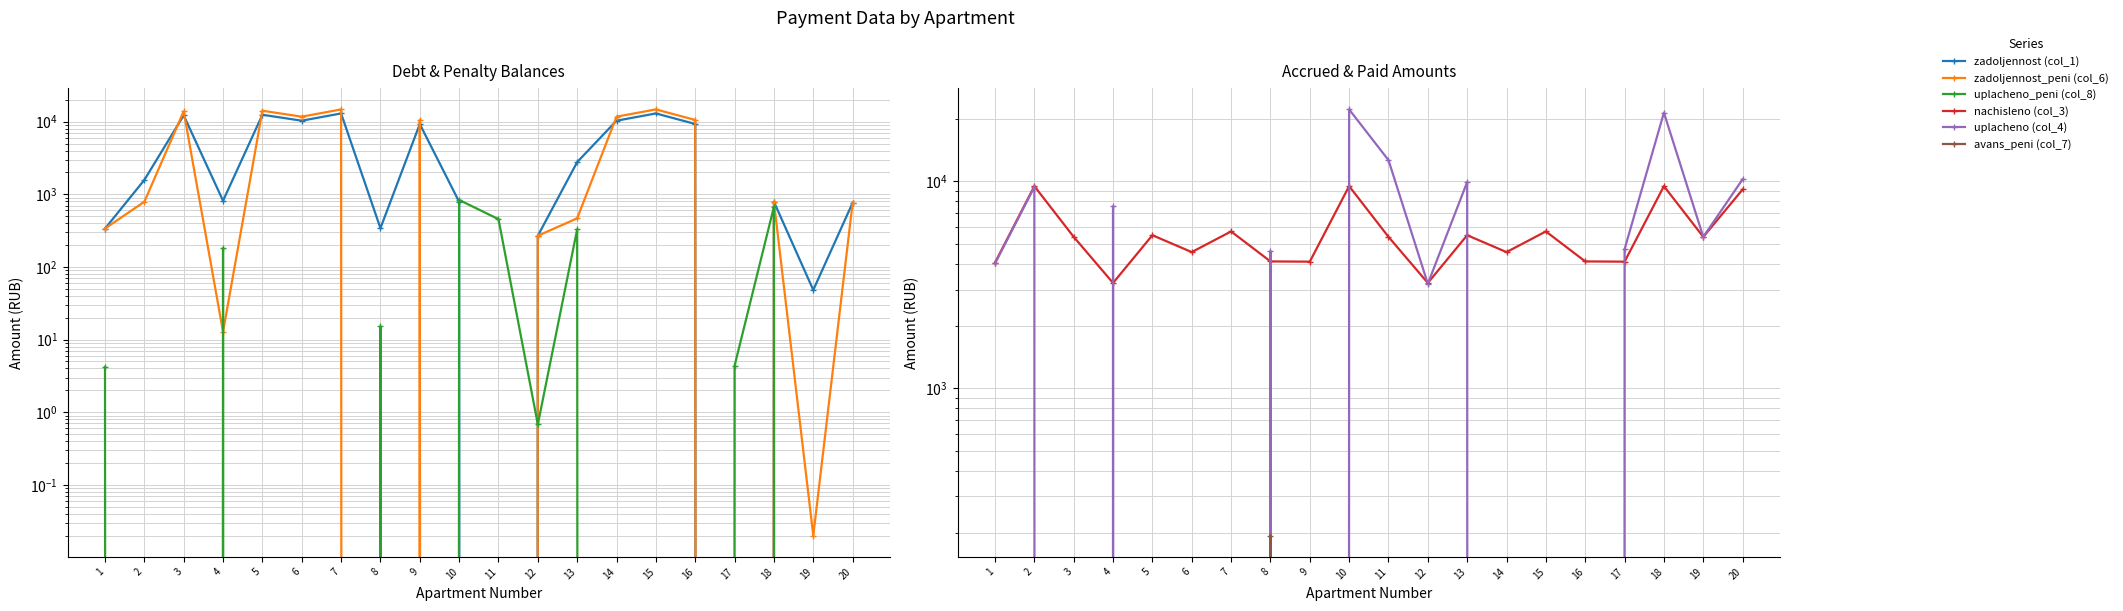

How many interior local peaks does the avans_peni (col_7) series have?

1